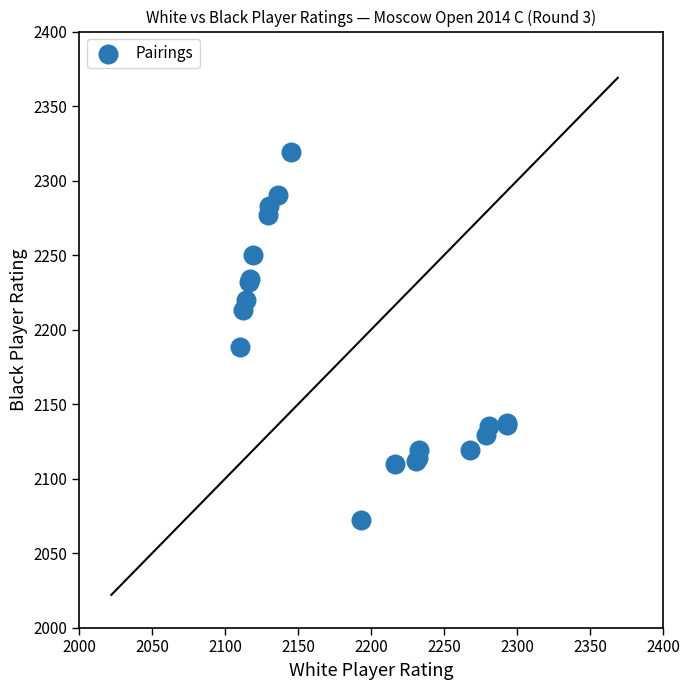

What Y value in the scatter plot is closest to 2195?

2188